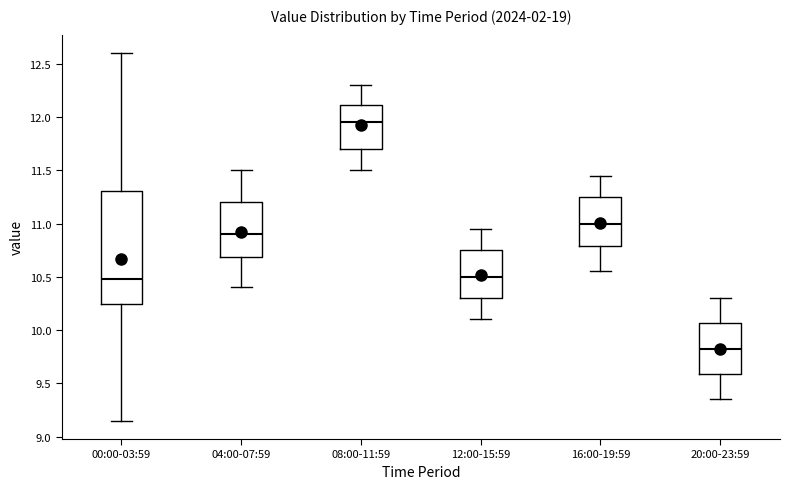

Which box's median line is the highest?

08:00-11:59